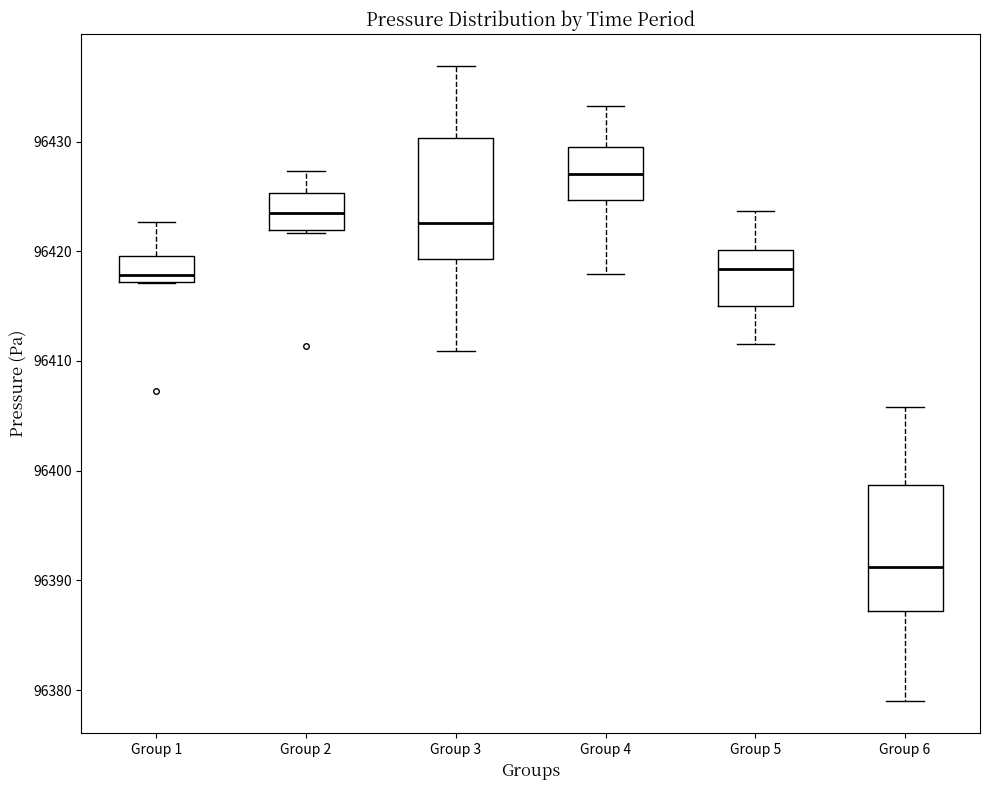

Reading left to right, read every box against the y-axis: the position of its median line, the range the box covers, and the ends of its whiskers. The values are not printed on the chart, so give them approximately, as read against the axis.

Group 1: median 96418, box 96417 to 96420, whiskers 96417 to 96423
Group 2: median 96423, box 96422 to 96425, whiskers 96422 (just below the box's lower edge) to 96427
Group 3: median 96423, box 96419 to 96430, whiskers 96411 to 96437
Group 4: median 96427, box 96425 to 96430, whiskers 96418 to 96433
Group 5: median 96418, box 96415 to 96420, whiskers 96412 to 96424
Group 6: median 96391, box 96387 to 96399, whiskers 96379 to 96406